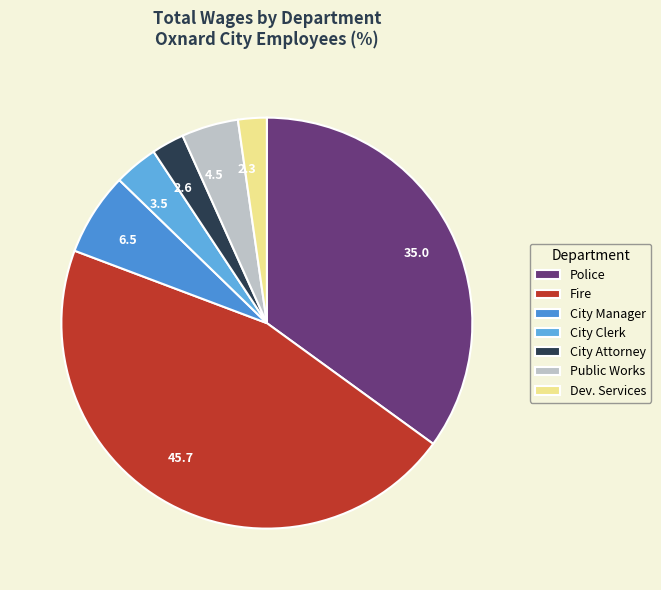

Between City Attorney and Fire, which is larger?

Fire